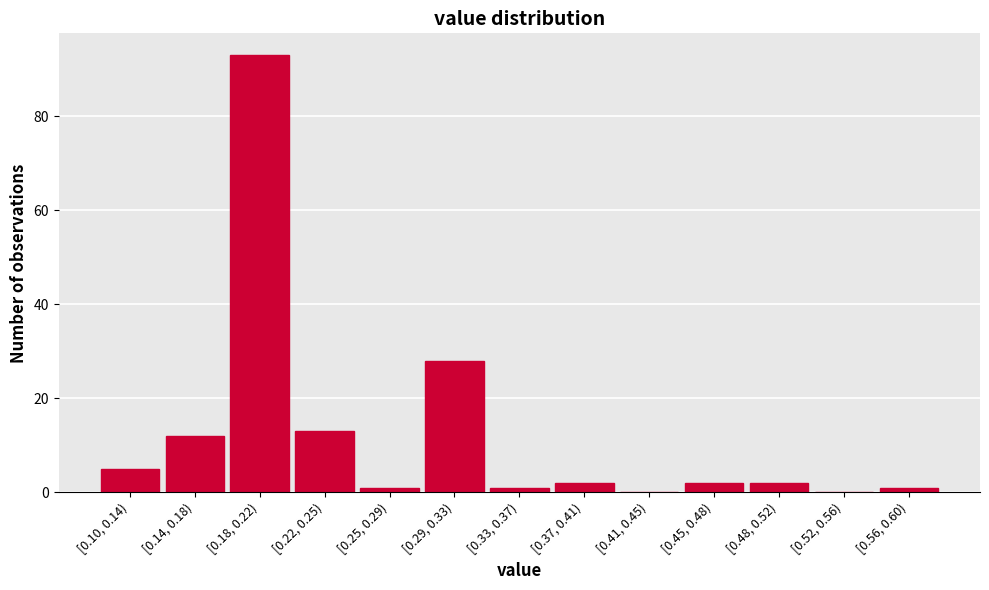

Reading right to left, transcribe all the data shown in this chart.

[0.56, 0.60)=1	[0.52, 0.56)=0	[0.48, 0.52)=2	[0.45, 0.48)=2	[0.41, 0.45)=0	[0.37, 0.41)=2	[0.33, 0.37)=1	[0.29, 0.33)=28	[0.25, 0.29)=1	[0.22, 0.25)=13	[0.18, 0.22)=93	[0.14, 0.18)=12	[0.10, 0.14)=5